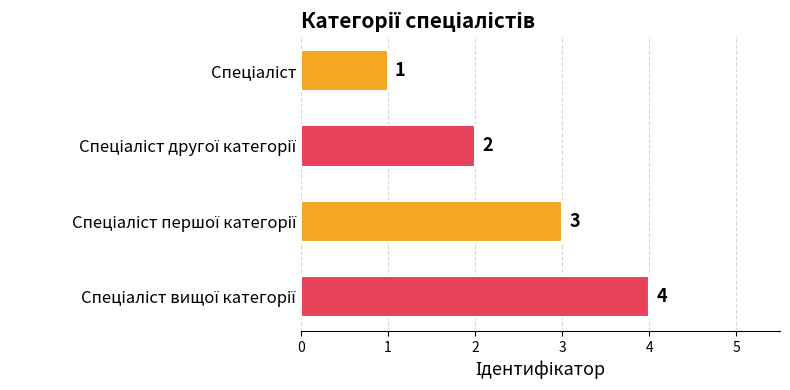

What is the greatest value displayed?

4